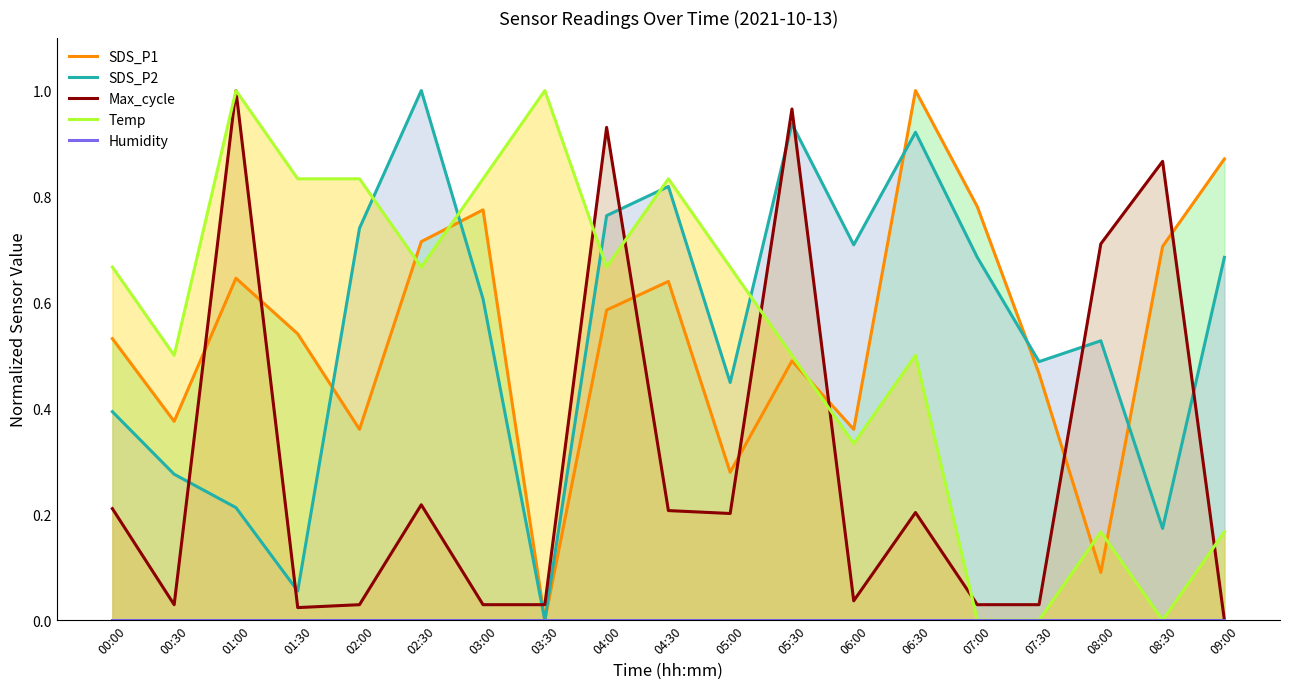

The value of SDS_P2 at 09:00 is 0.7. True or false?

True